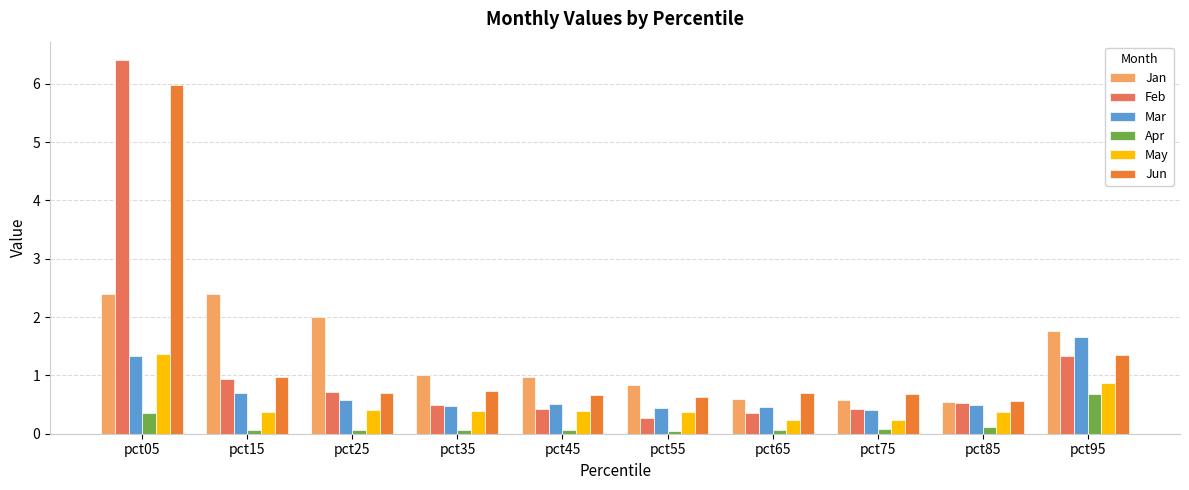

What is the value of the Apr bar at the 10th from the left?

0.7